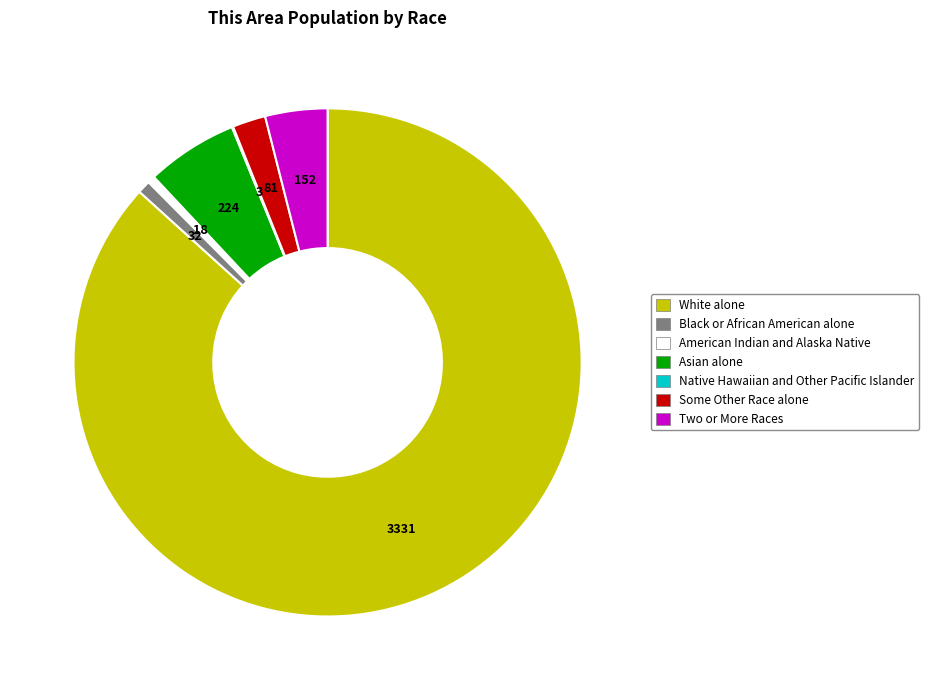

Approximately how many times larger is the value at Asian alone compared to Two or More Races?

1.5